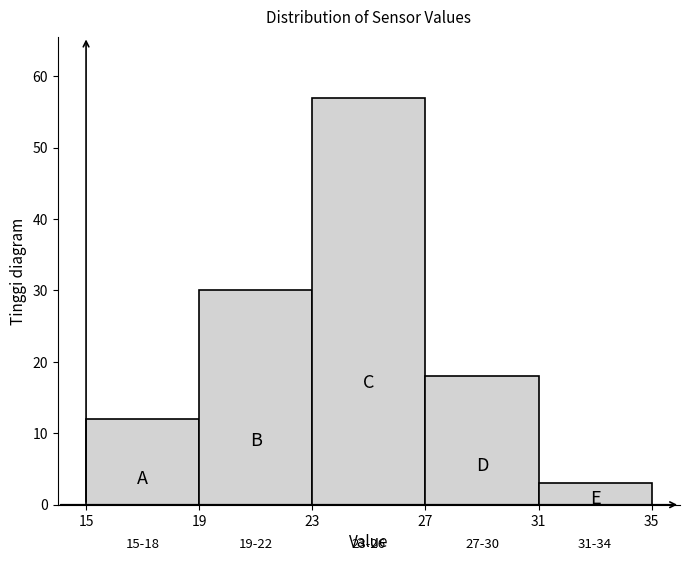

Which range on the x-axis has the tallest bar?

23 to 27